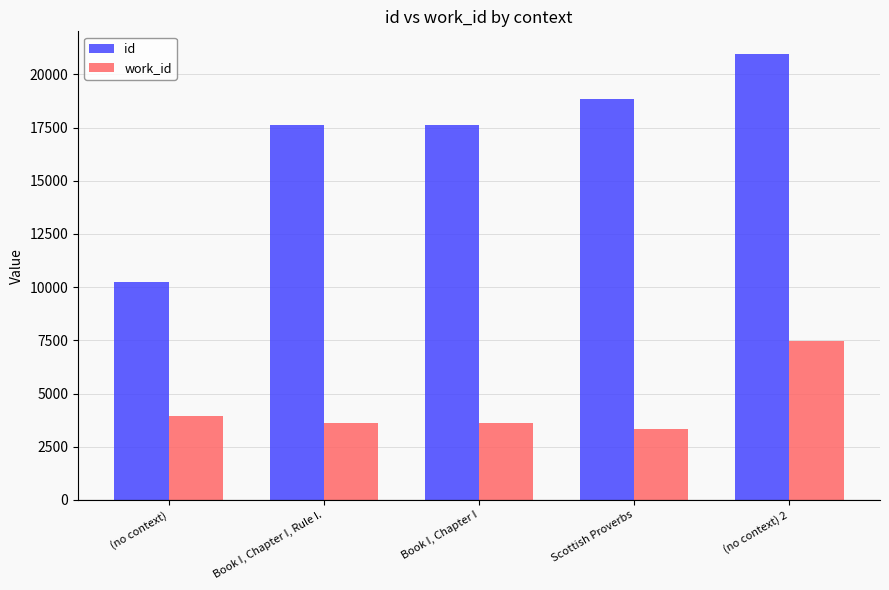

What is the difference between the highest and lowest values at (no context)?

6309